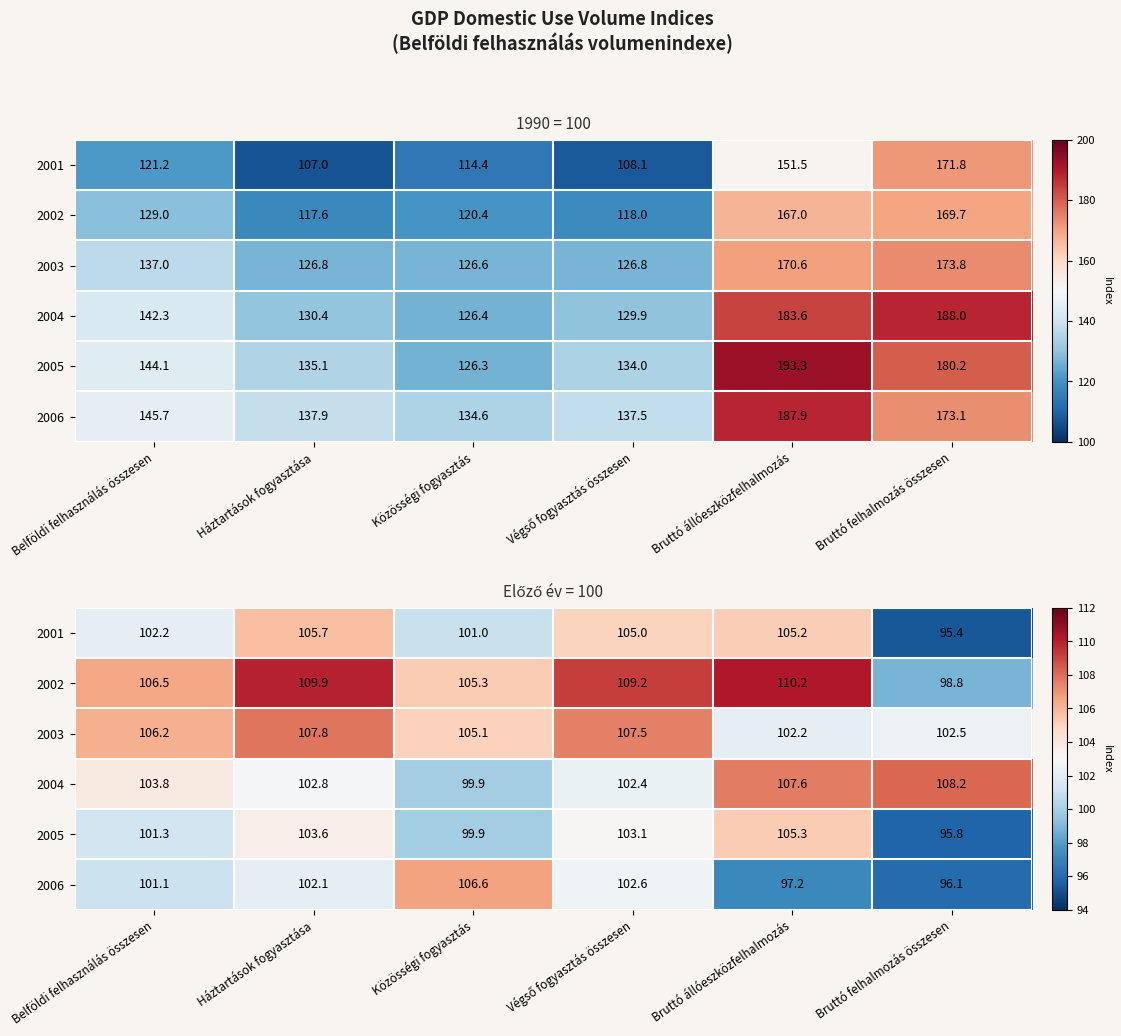

At which label is 2004 closest to 104?

Belföldi felhasználás összesen